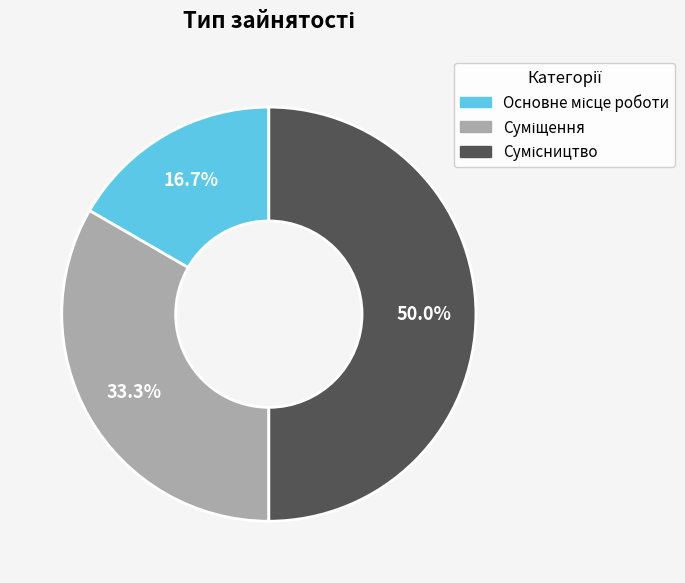

How many segments does this pie chart have?

3